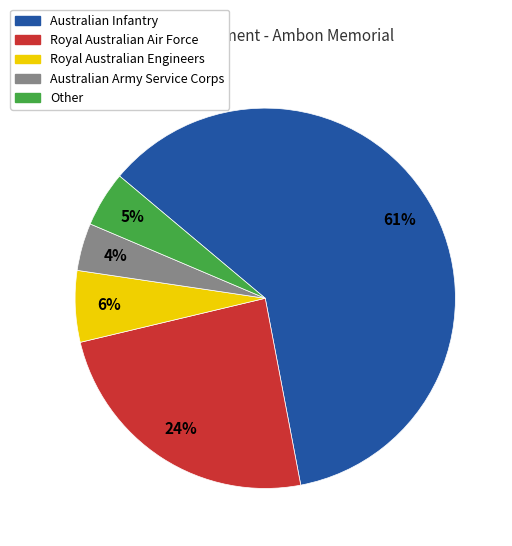

What is the ratio of the value at Australian Infantry to the value at Royal Australian Air Force?

2.5